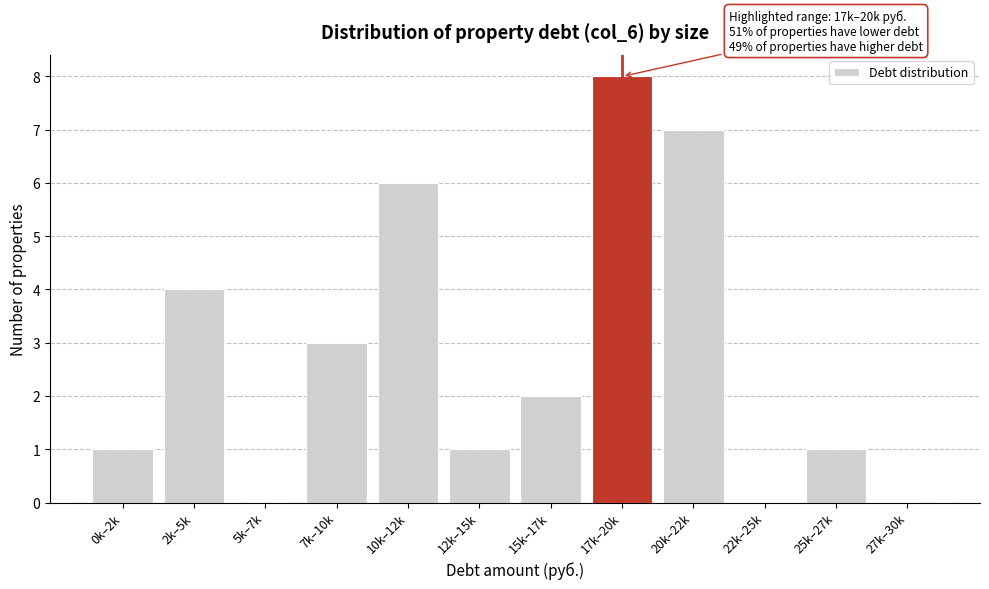

Reading left to right, transcribe all the data shown in this chart.

0k–2k=1	2k–5k=4	5k–7k=0	7k–10k=3	10k–12k=6	12k–15k=1	15k–17k=2	17k–20k=8	20k–22k=7	22k–25k=0	25k–27k=1	27k–30k=0